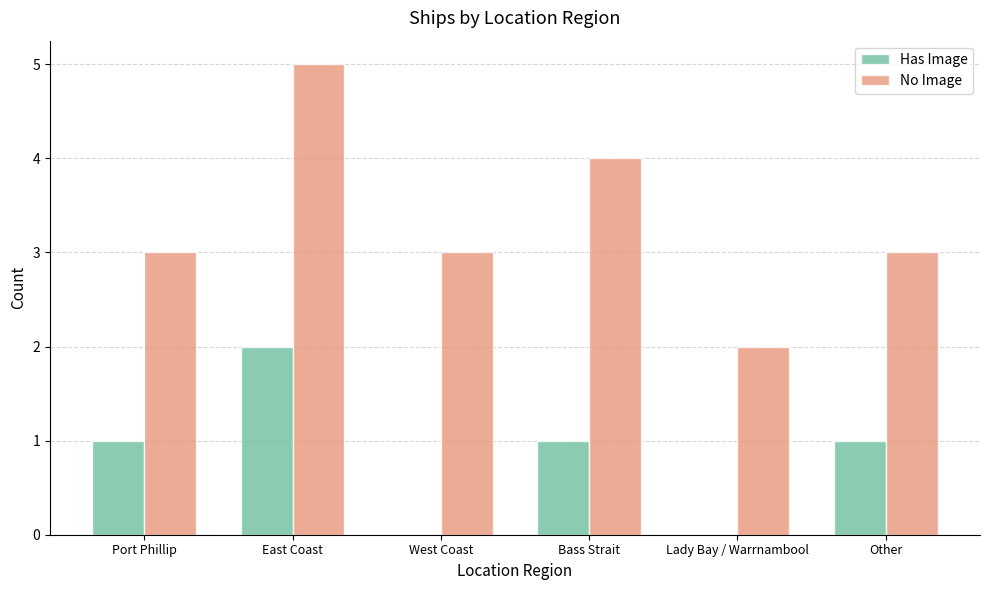

Does the chart contain stacked bars?

No